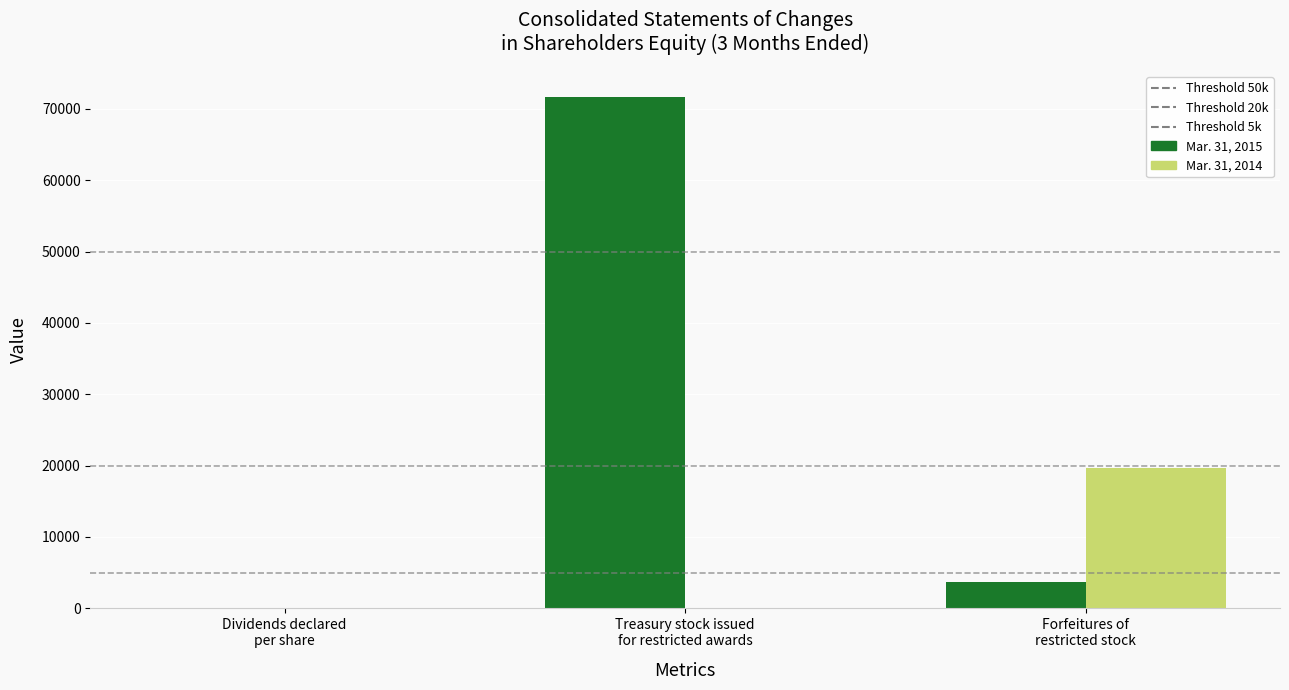

What is the highest value of the Mar. 31, 2014 series?

19599.0